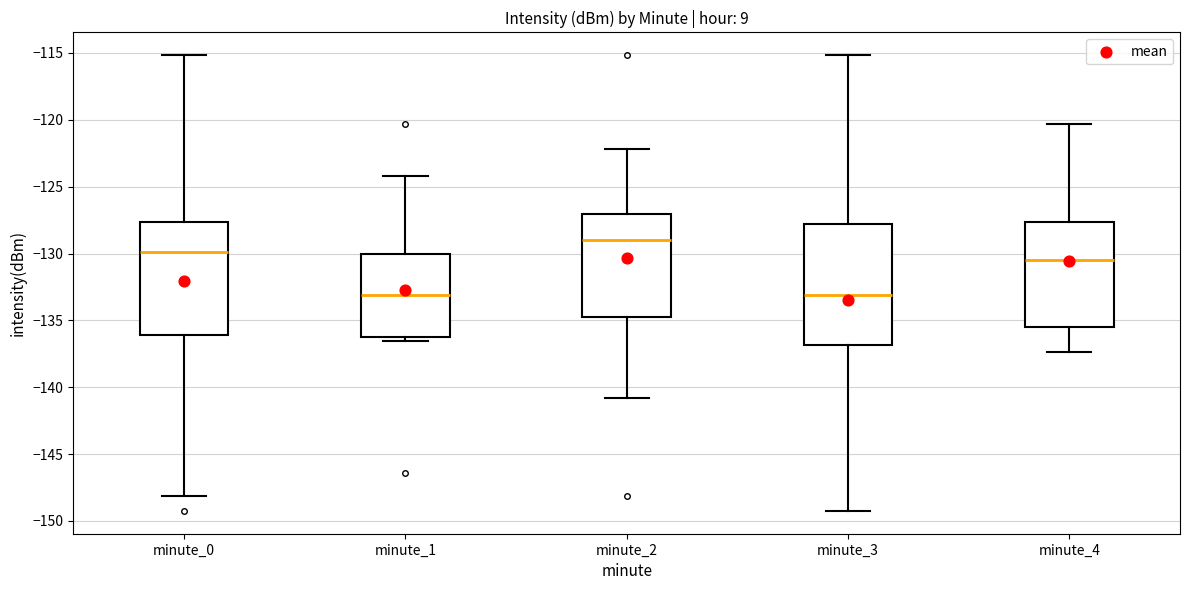

Comparing the boxes themselves (not the whiskers), which one is the tallest?

minute_3